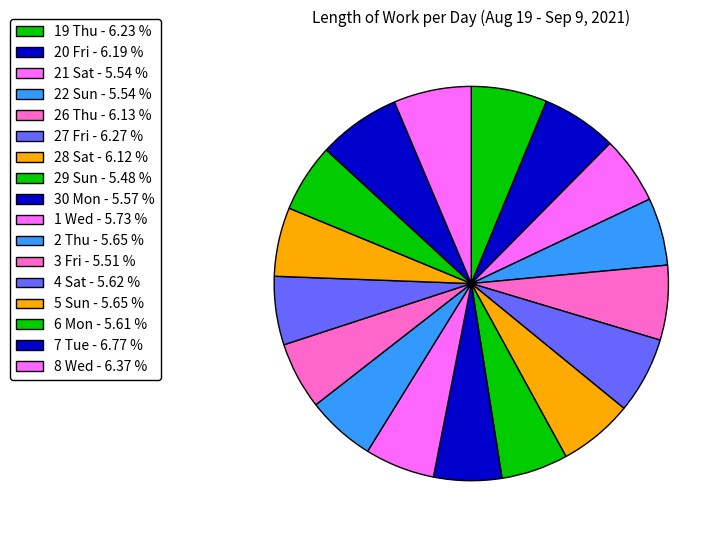

To the nearest percent, what portion does 3 Fri represent?

6%